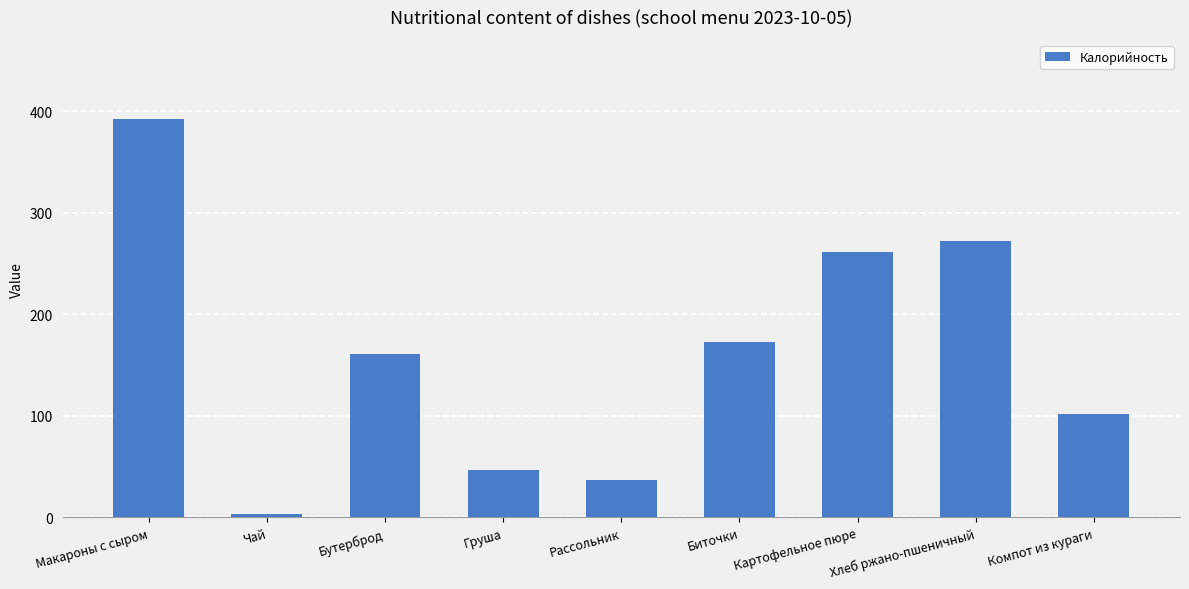

What is the change in value from Хлеб ржано-пшеничный to Компот из кураги?

-170